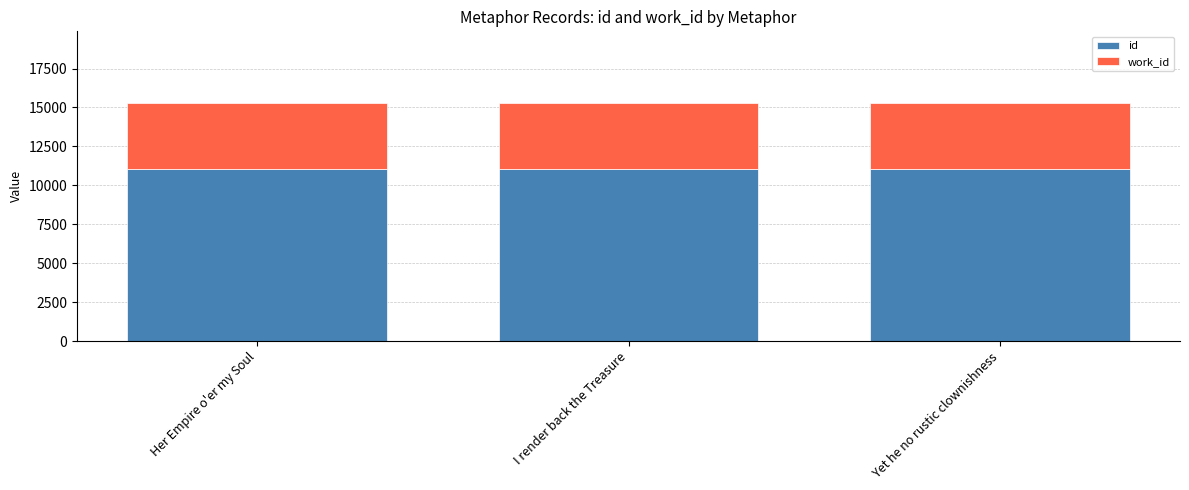

The id series shows 11049 at Yet he no rustic clownishness. True or false?

True